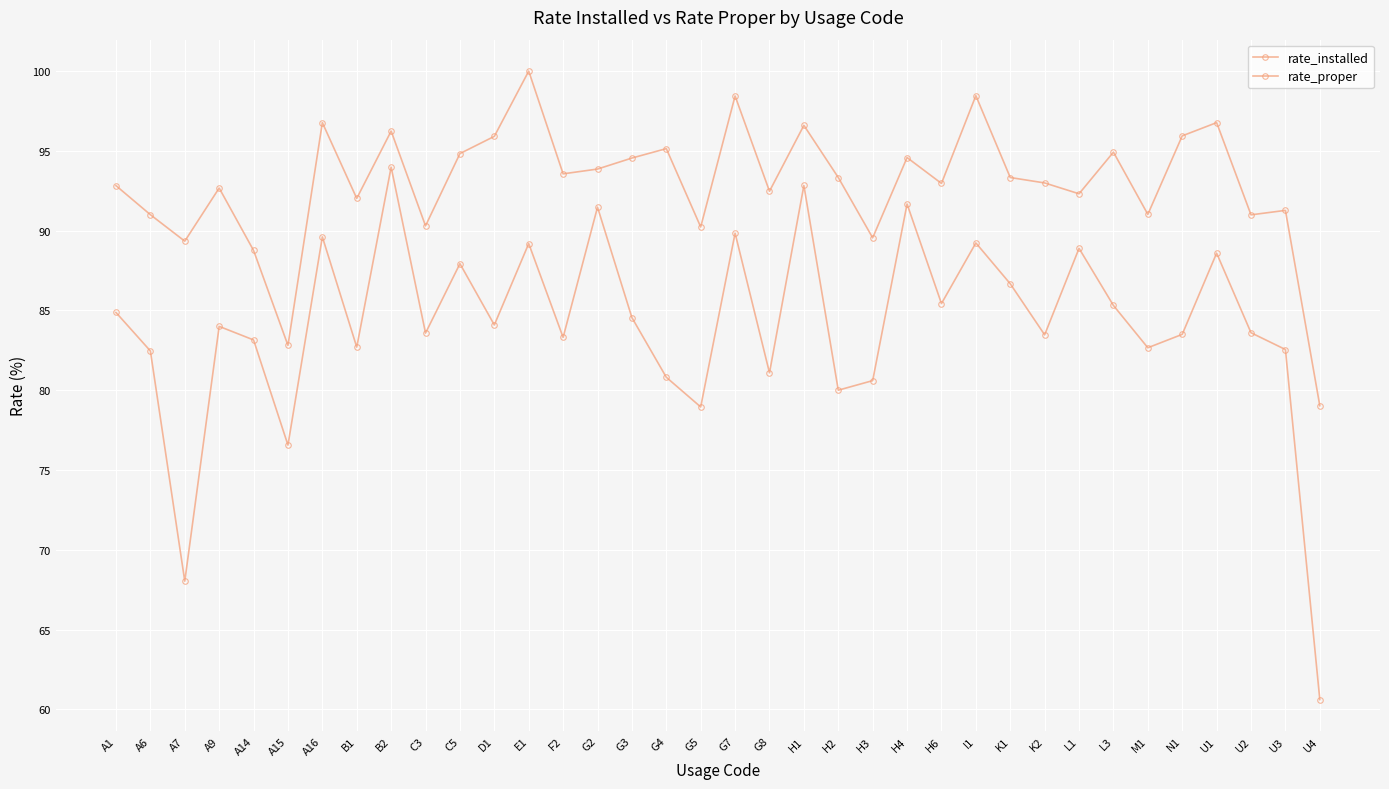

Count the number of categories in the chart.

36